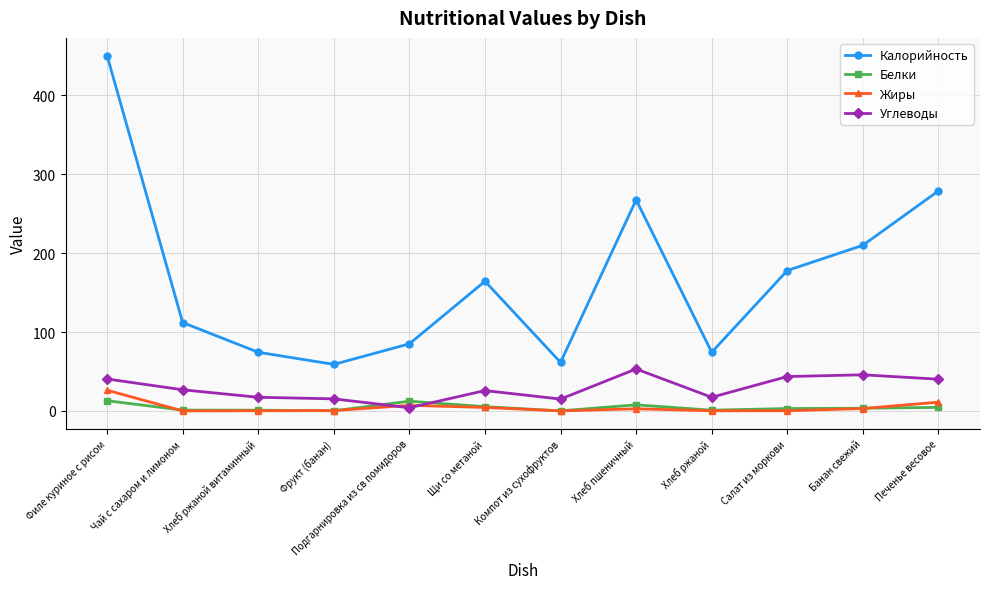

Which series ends up on top after the final intersection of Углеводы and Жиры?

Углеводы